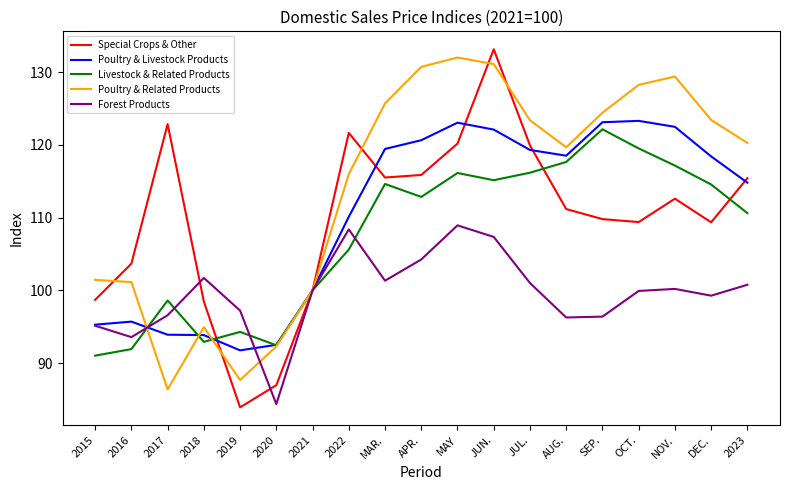

At which category is the sum across all series the highest?

JUN.